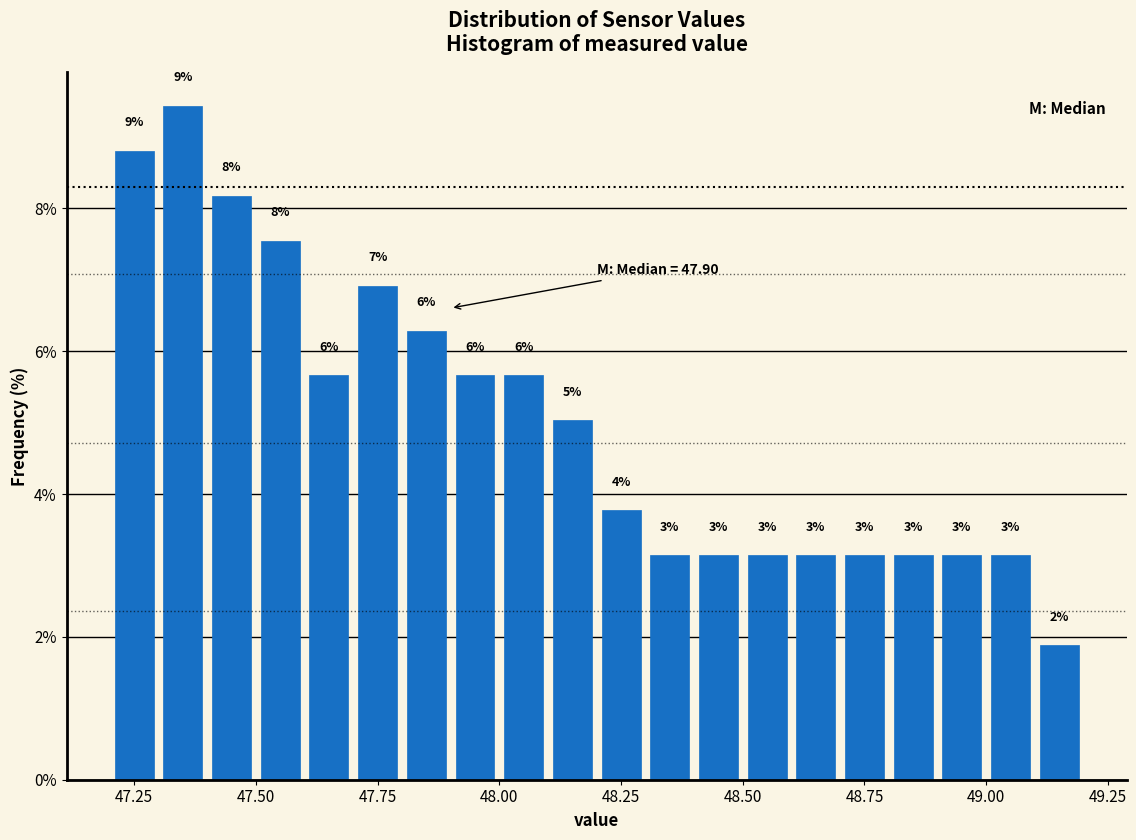

Read against the x-axis, roughly where is the centre of the tallest bar?

47.35